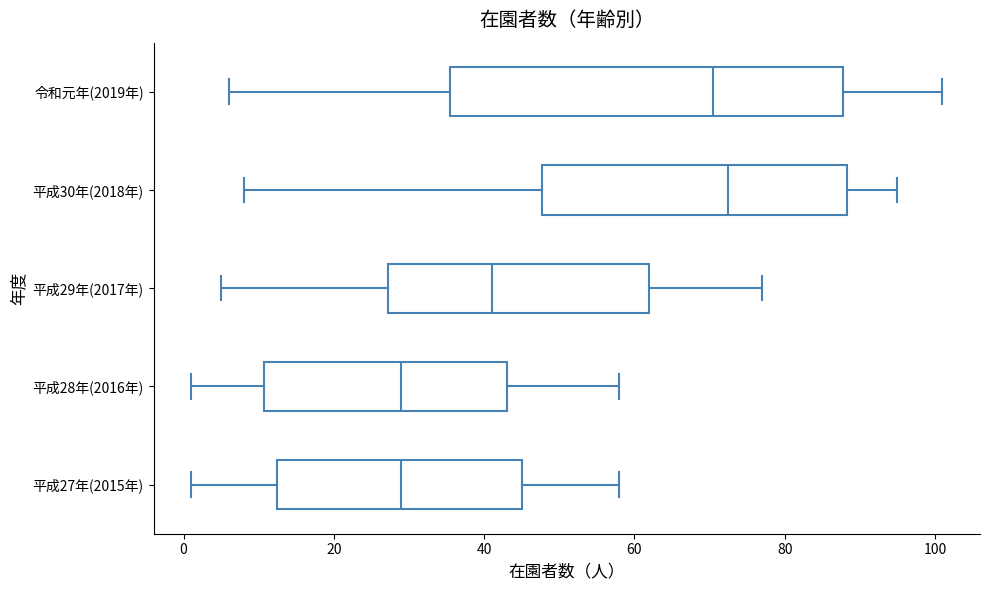

Reading bottom to top, read every box against the x-axis: the position of its median line, the range the box covers, and the ends of its whiskers. The values are not printed on the chart, so give them approximately, as read against the axis.

平成27年(2015年): median 30, box 12 to 46, whiskers 2 to 58
平成28年(2016年): median 30, box 10 to 44, whiskers 2 to 58
平成29年(2017年): median 42, box 28 to 62, whiskers 6 to 78
平成30年(2018年): median 72, box 48 to 88, whiskers 8 to 96
令和元年(2019年): median 70, box 36 to 88, whiskers 6 to 102